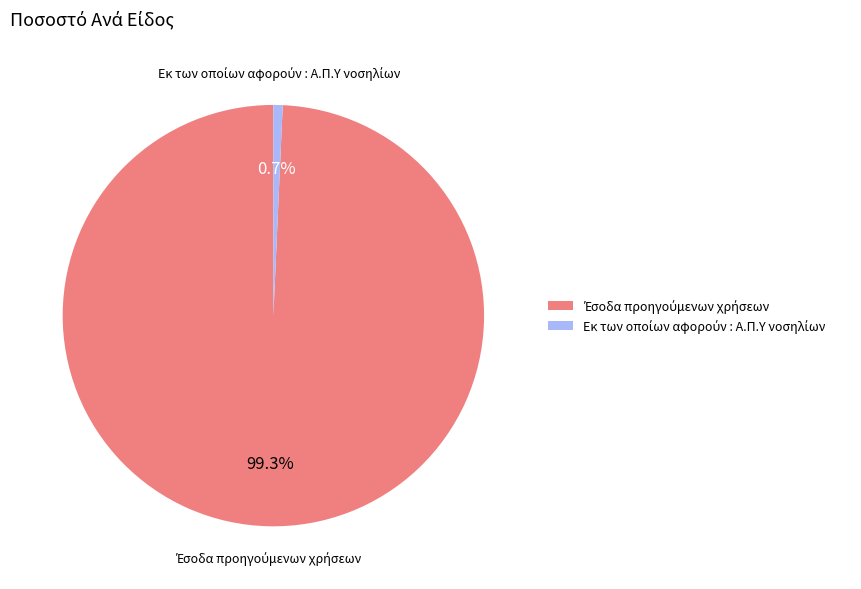

Does any single category account for the majority?

Yes